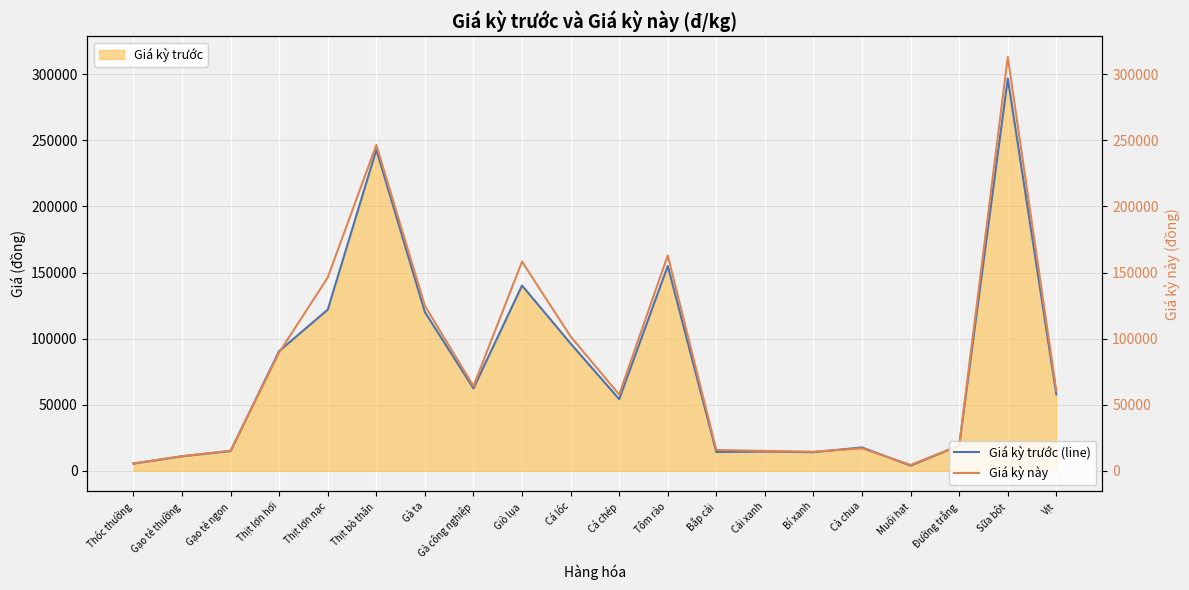

Rank the series at Thóc thường from highest to lowest value.

Giá kỳ này, Giá kỳ trước (line)